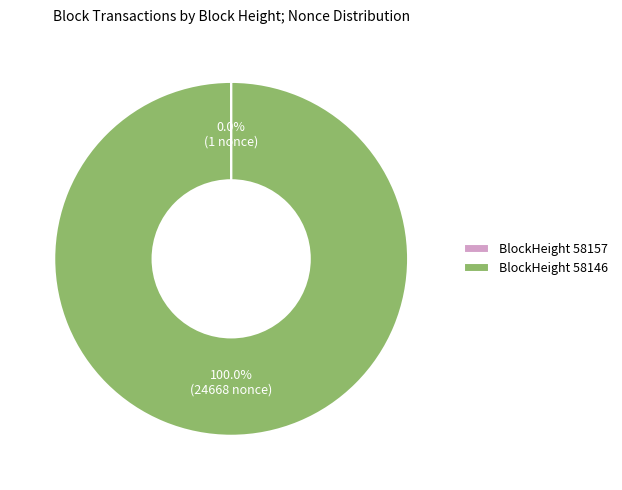

Which category has the biggest portion of the pie?

BlockHeight 58146